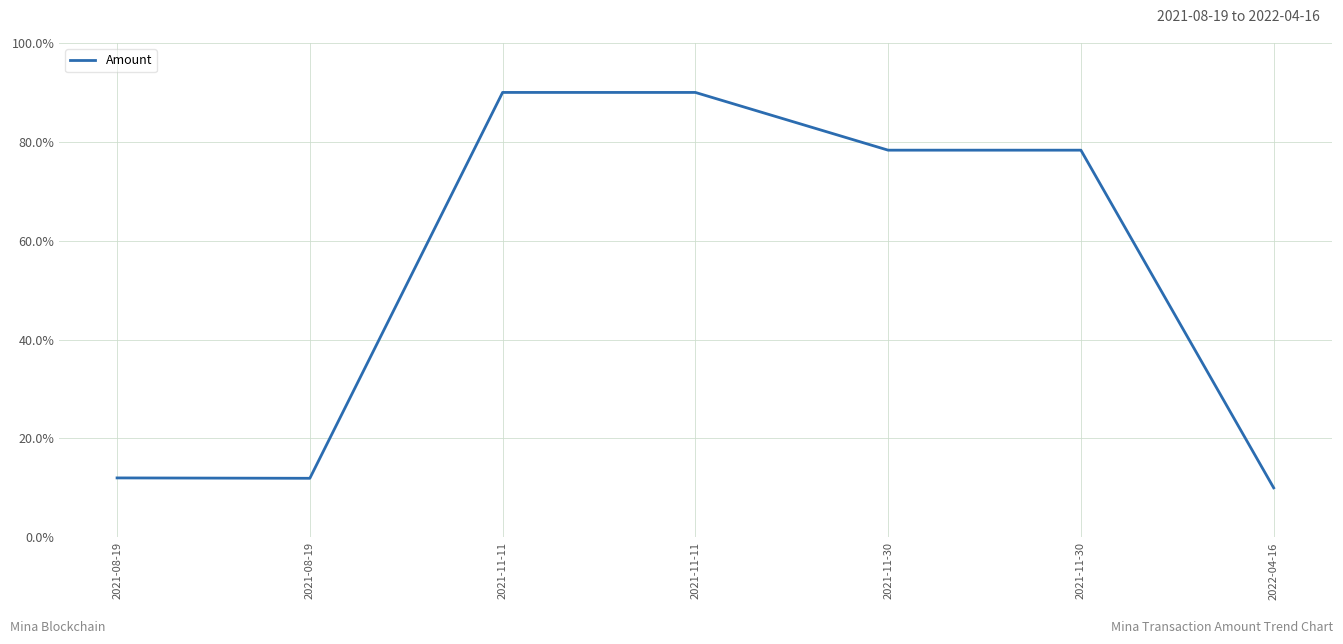

At which category does the chart reach its minimum across all series?

2022-04-16